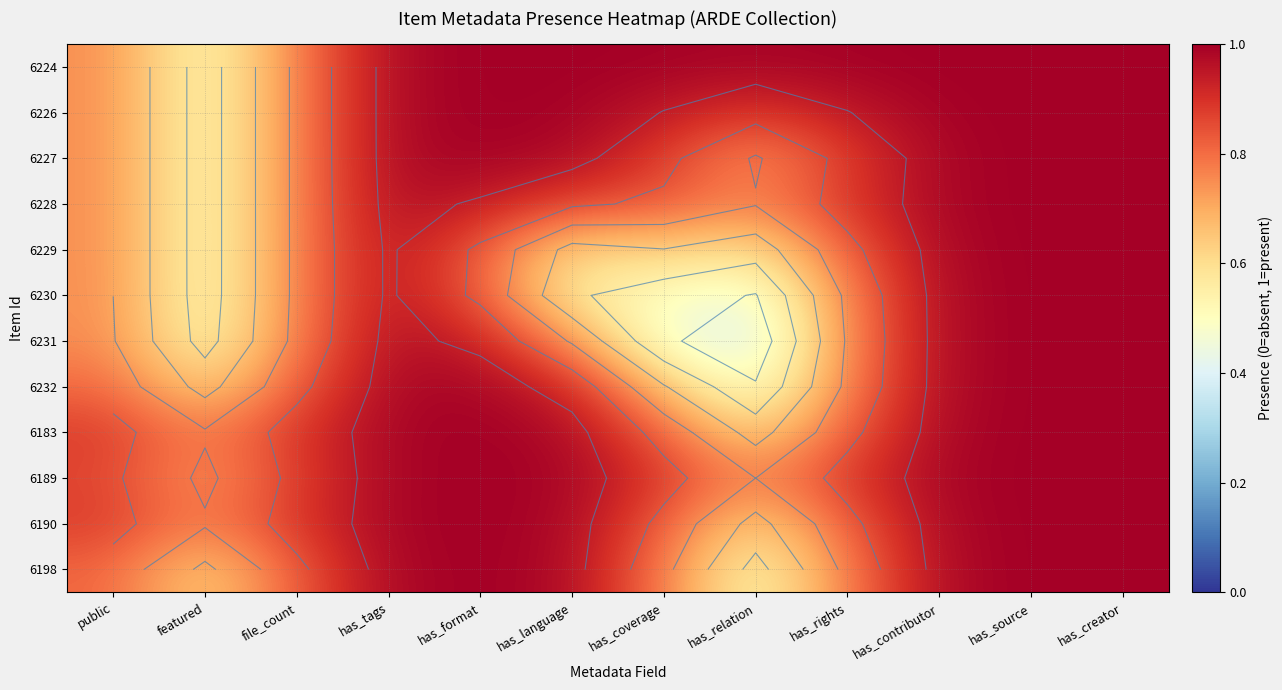

What is the average value of the 6226 series?

0.9